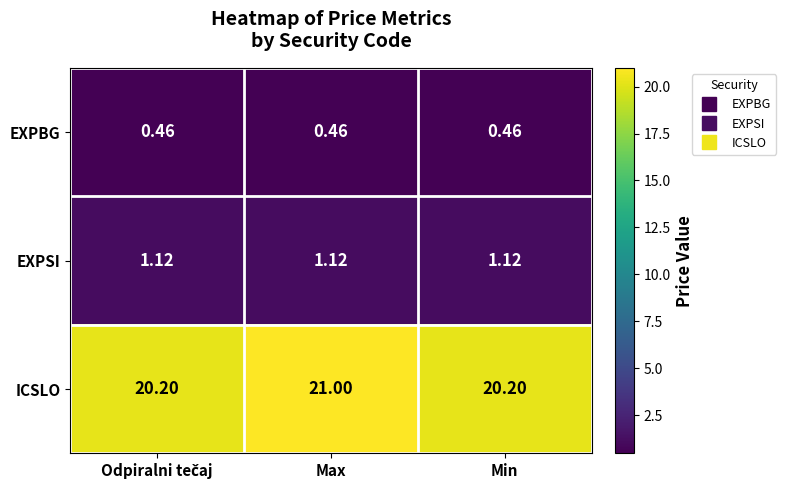

At which category does the chart reach its peak across all series?

Max